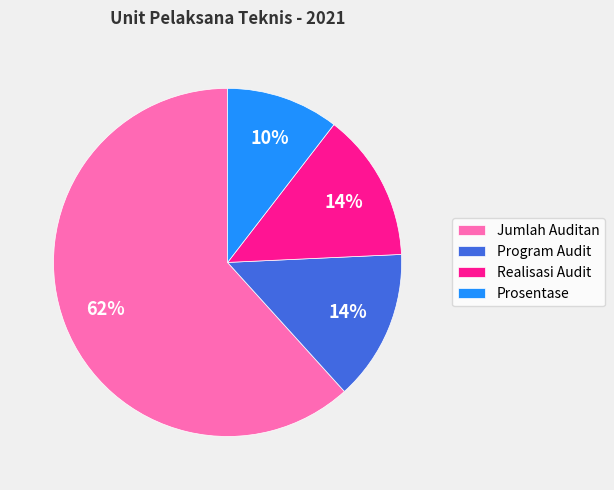

Is it true that Jumlah Auditan is 75% of the pie?

False